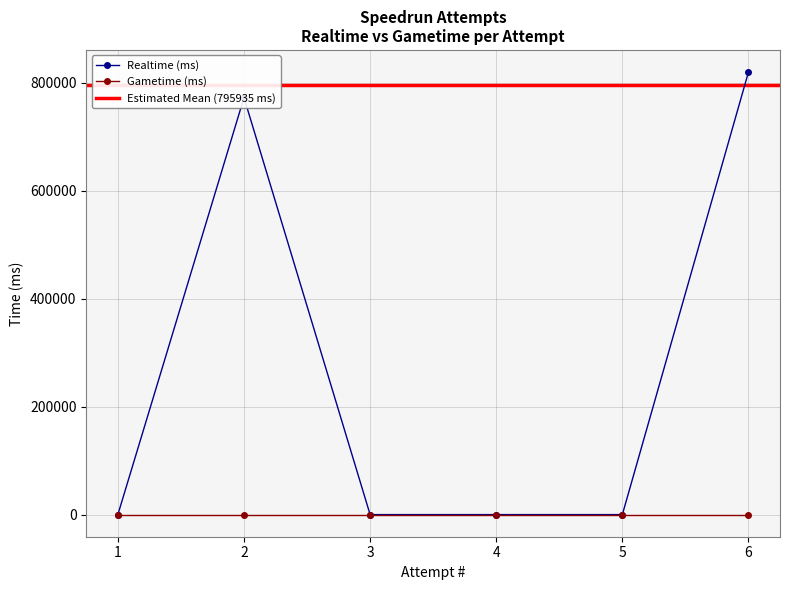

List the labels in order of value, largest first.

6, 2, 1, 3, 4, 5